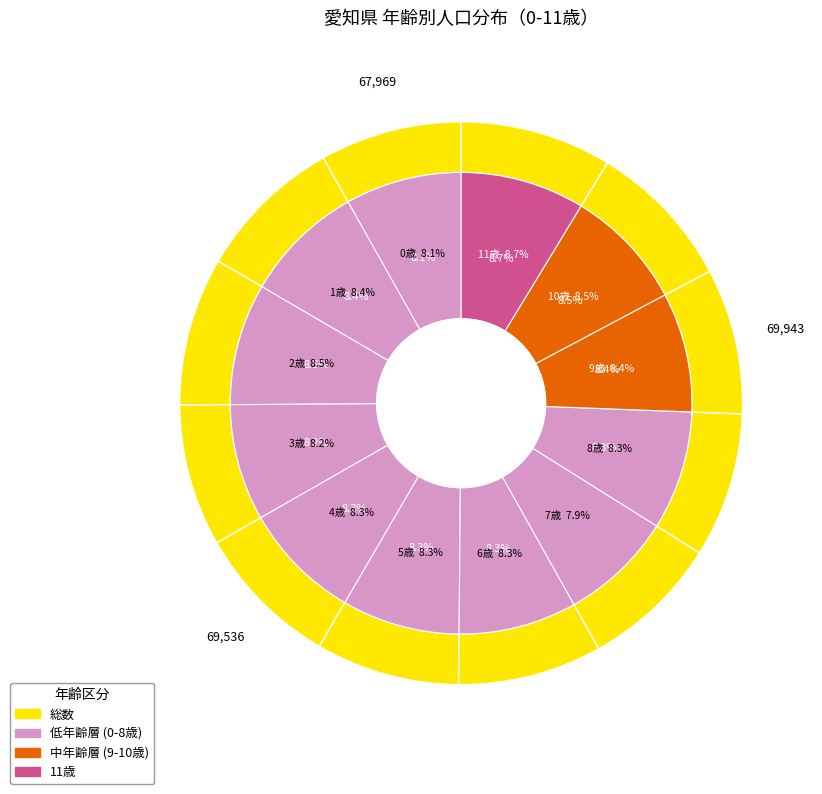

What is the change in value from 1歳 to 7歳?

-4086